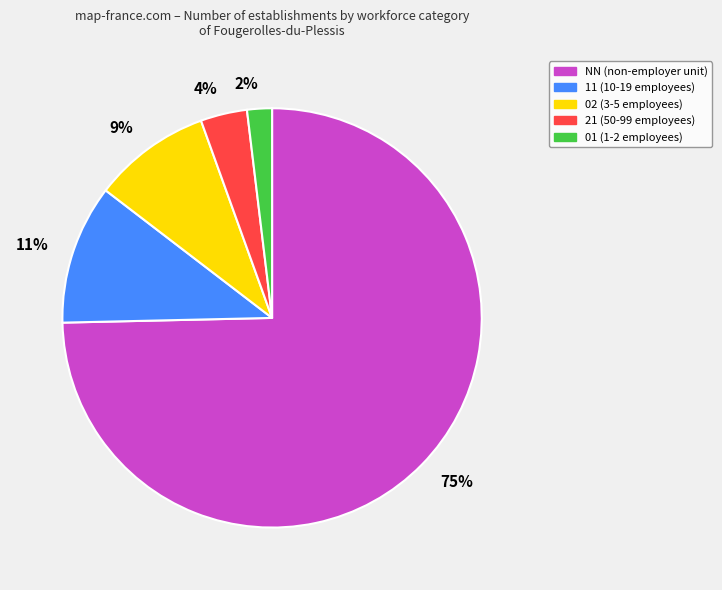

Between 11% and 4%, which is larger?

11%